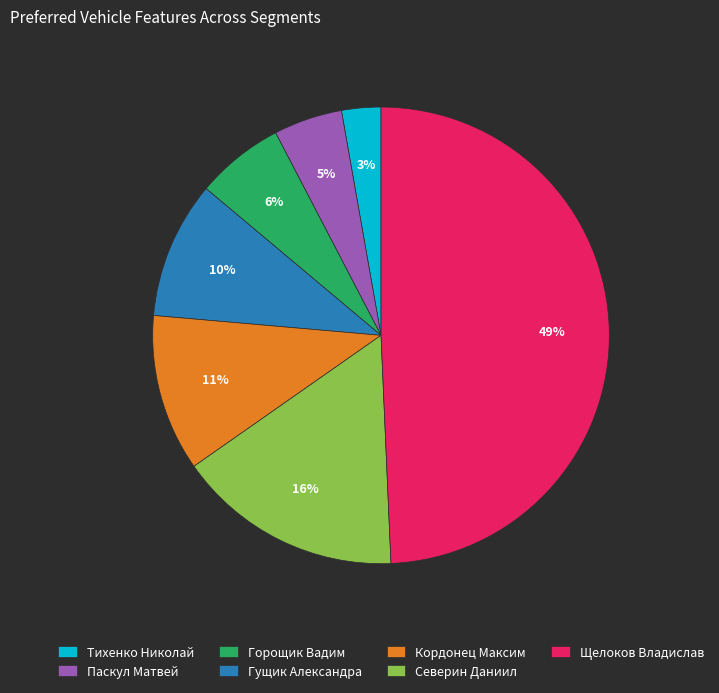

Between Кордонец Максим and Северин Даниил, which is larger?

Северин Даниил